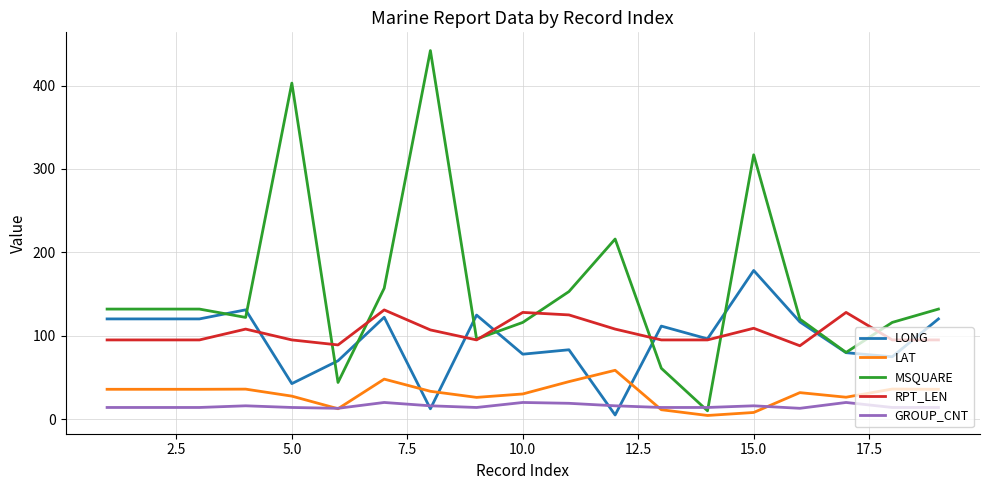

What is the maximum value shown in the chart?

442.0